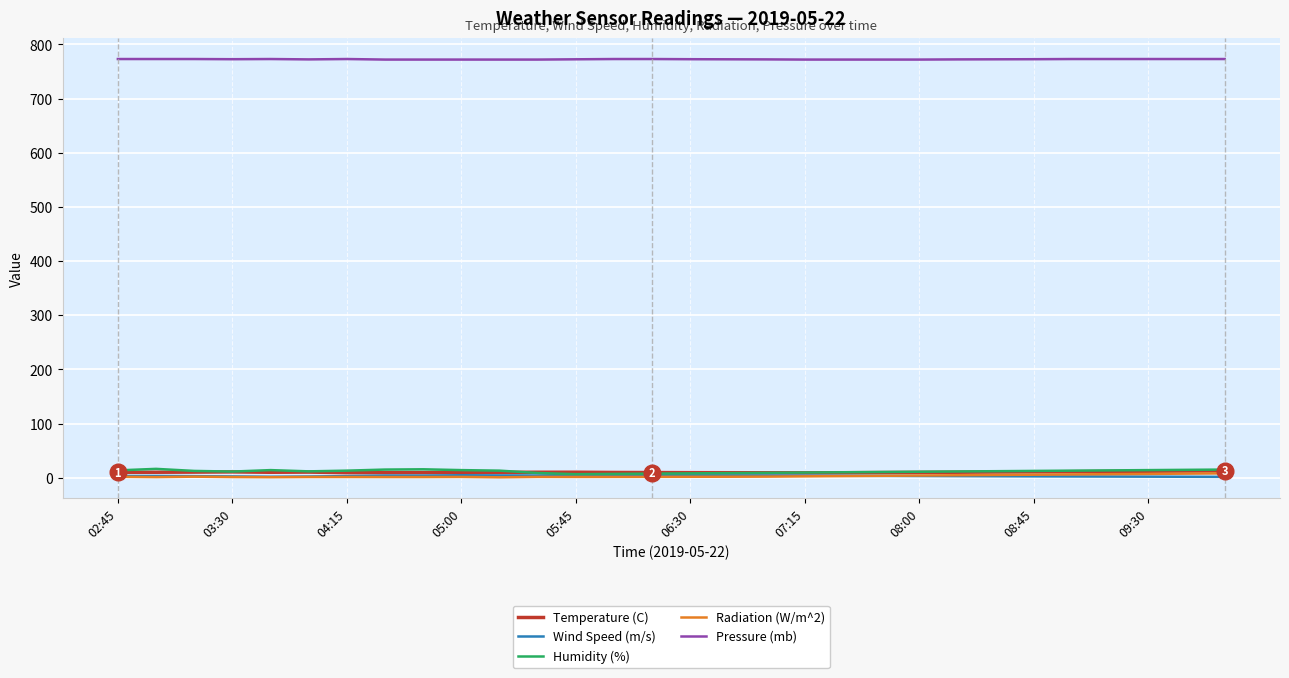

True or false: Temperature (C) and Pressure (mb) intersect in this chart.

False